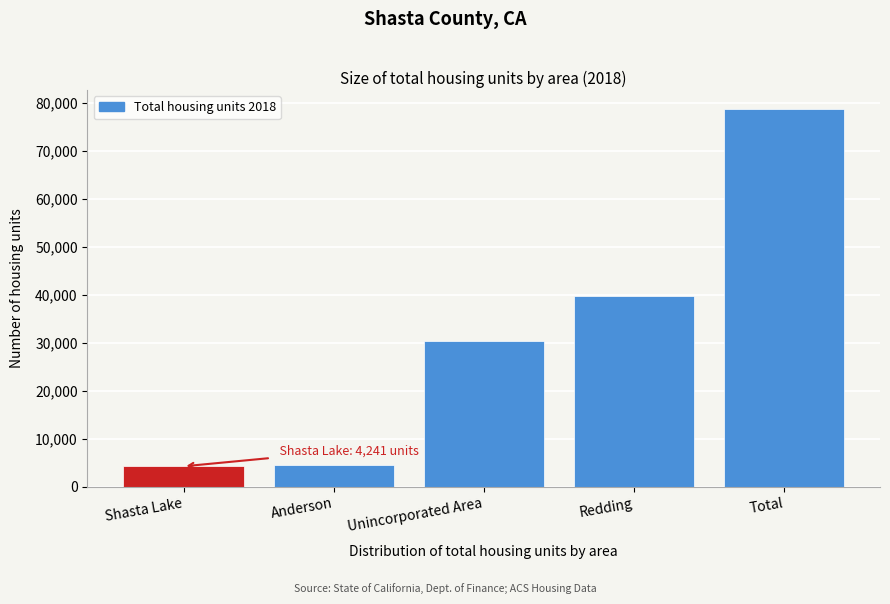

What is the change in value from Anderson to Total?

+74303